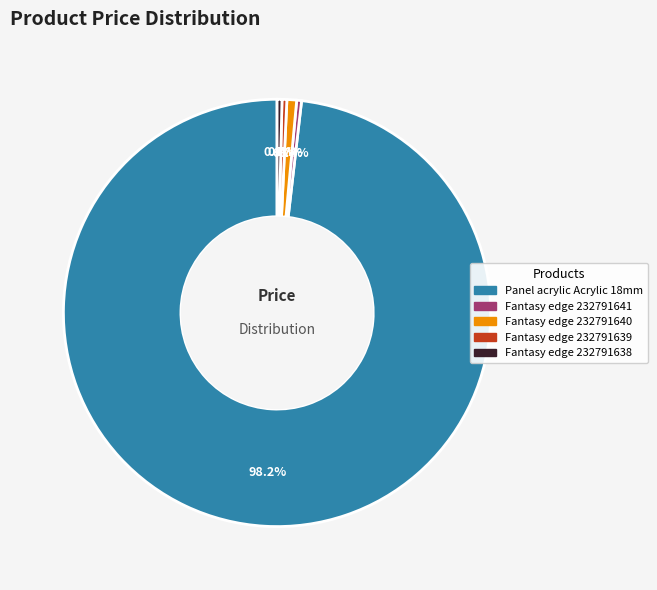

How many slices are in this pie chart?

5